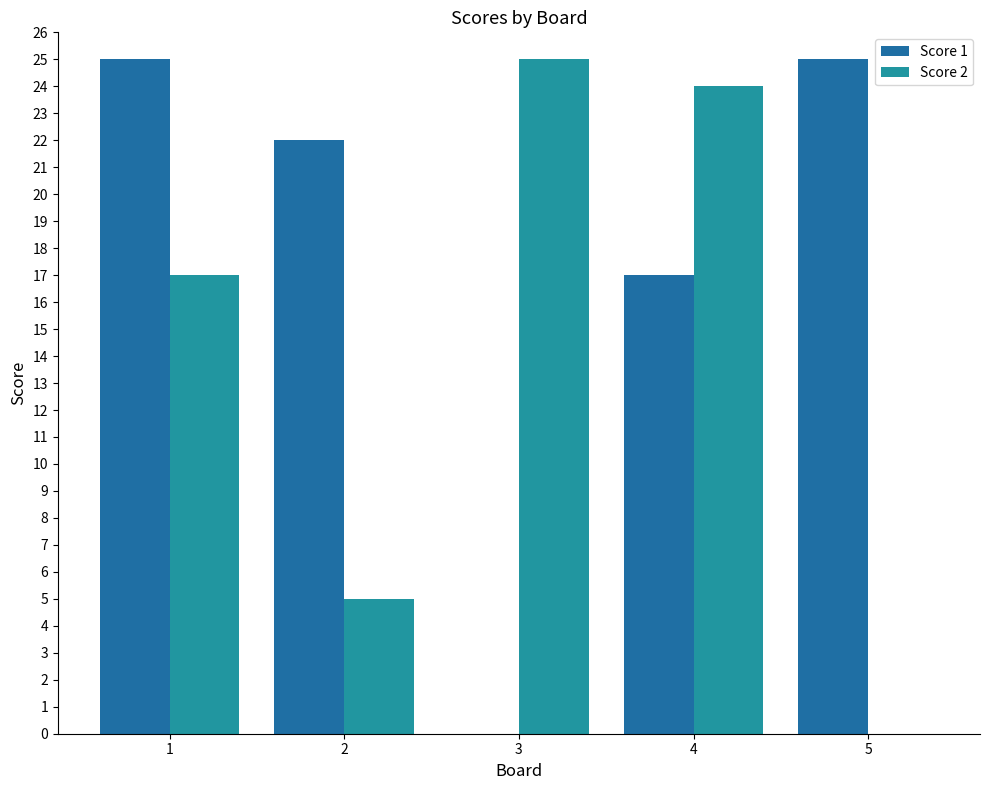

The value of Score 2 at 5 is 0. True or false?

True